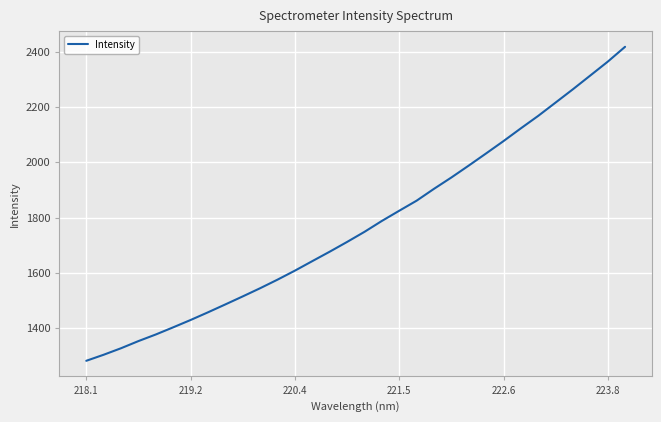

What is the minimum value shown in the chart?

1281.8